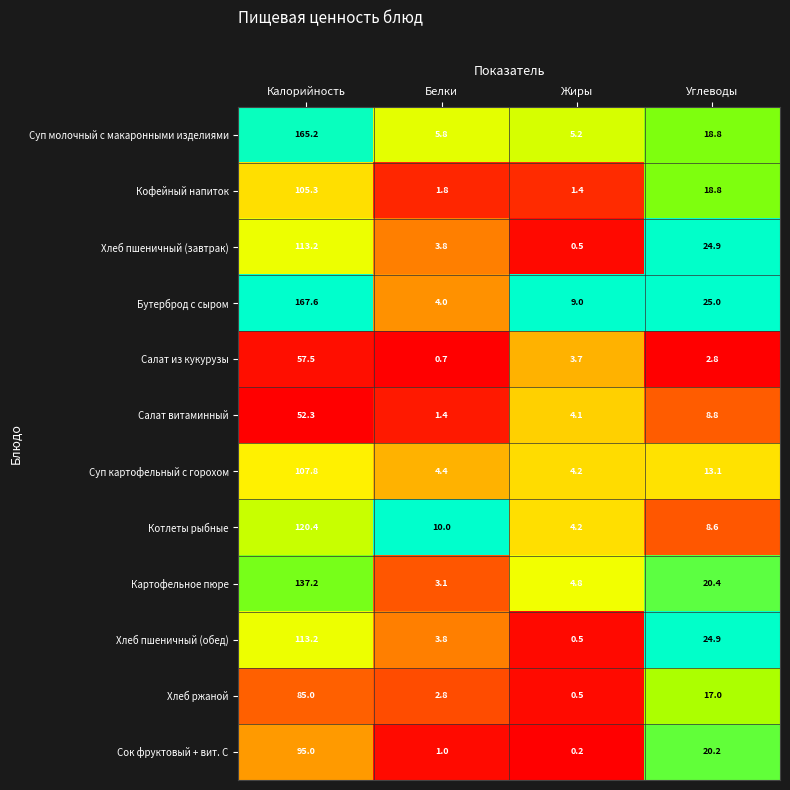

At which category does the chart reach its minimum across all series?

Жиры